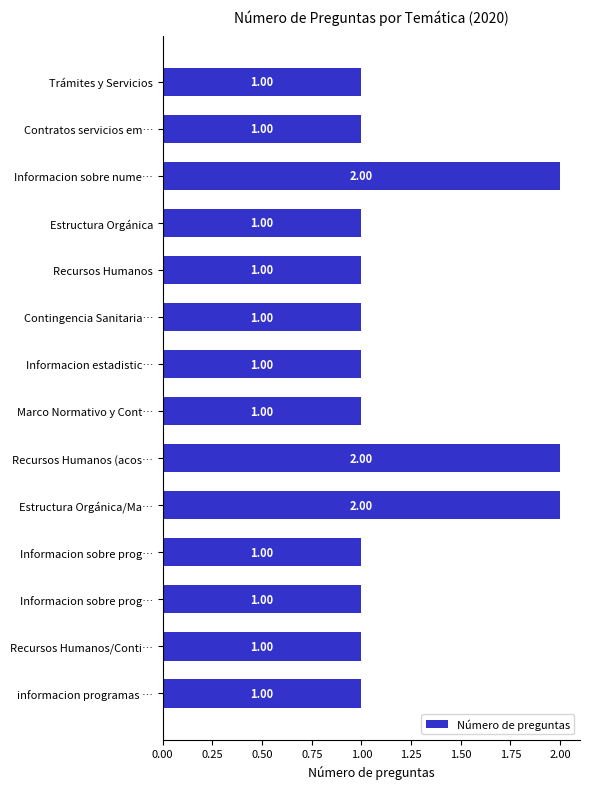

Count the number of data series in this chart.

1